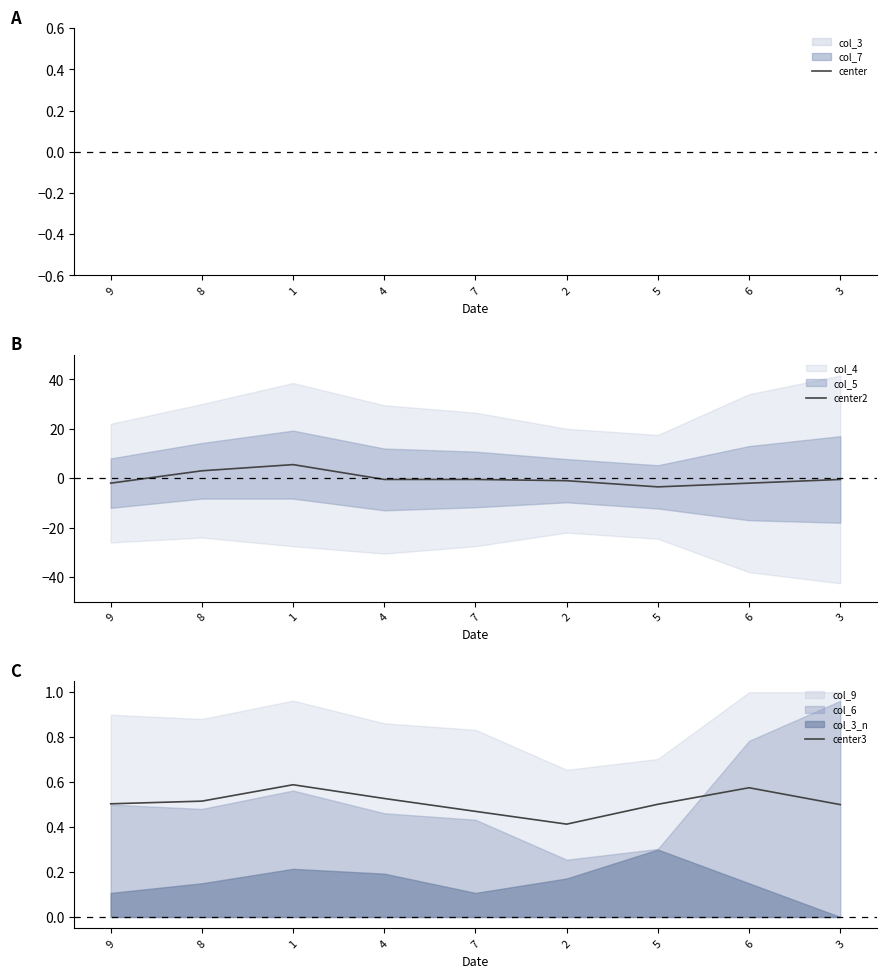

Is it true that center3 equals 0.5 at 8?

True